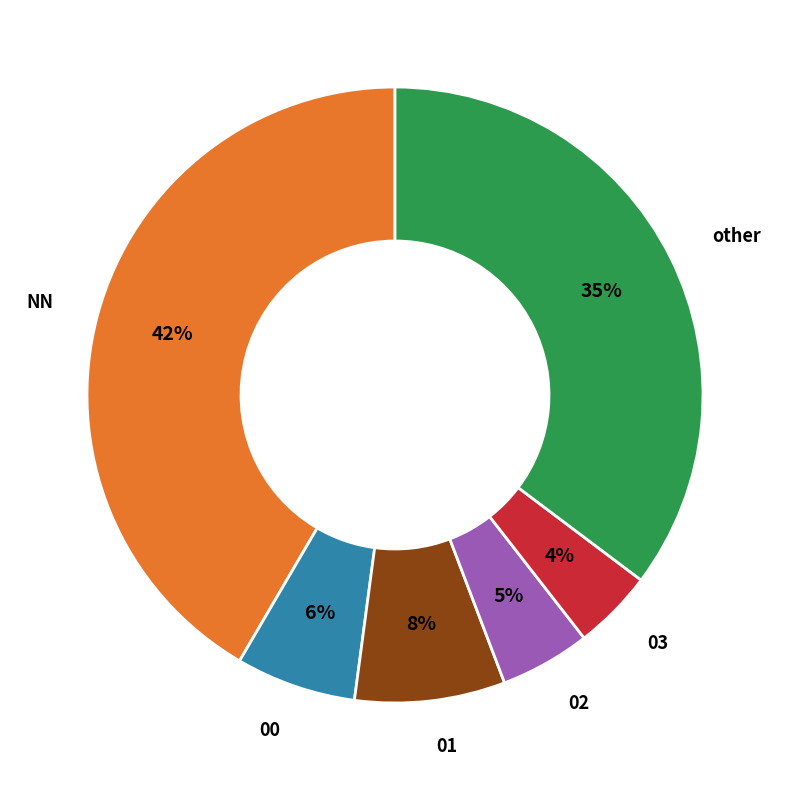

How many segments does this pie chart have?

6